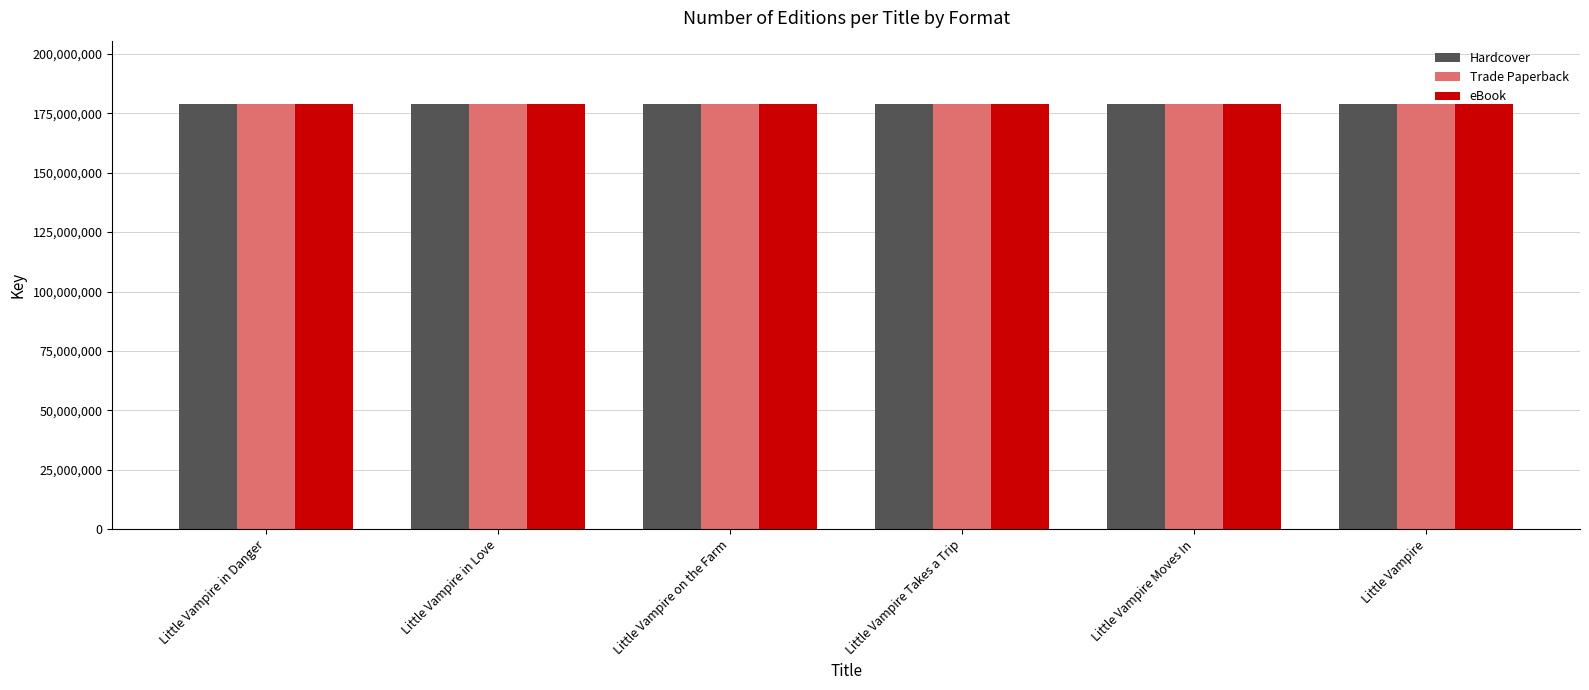

Read the eBook value at Little Vampire in Love.

178753085